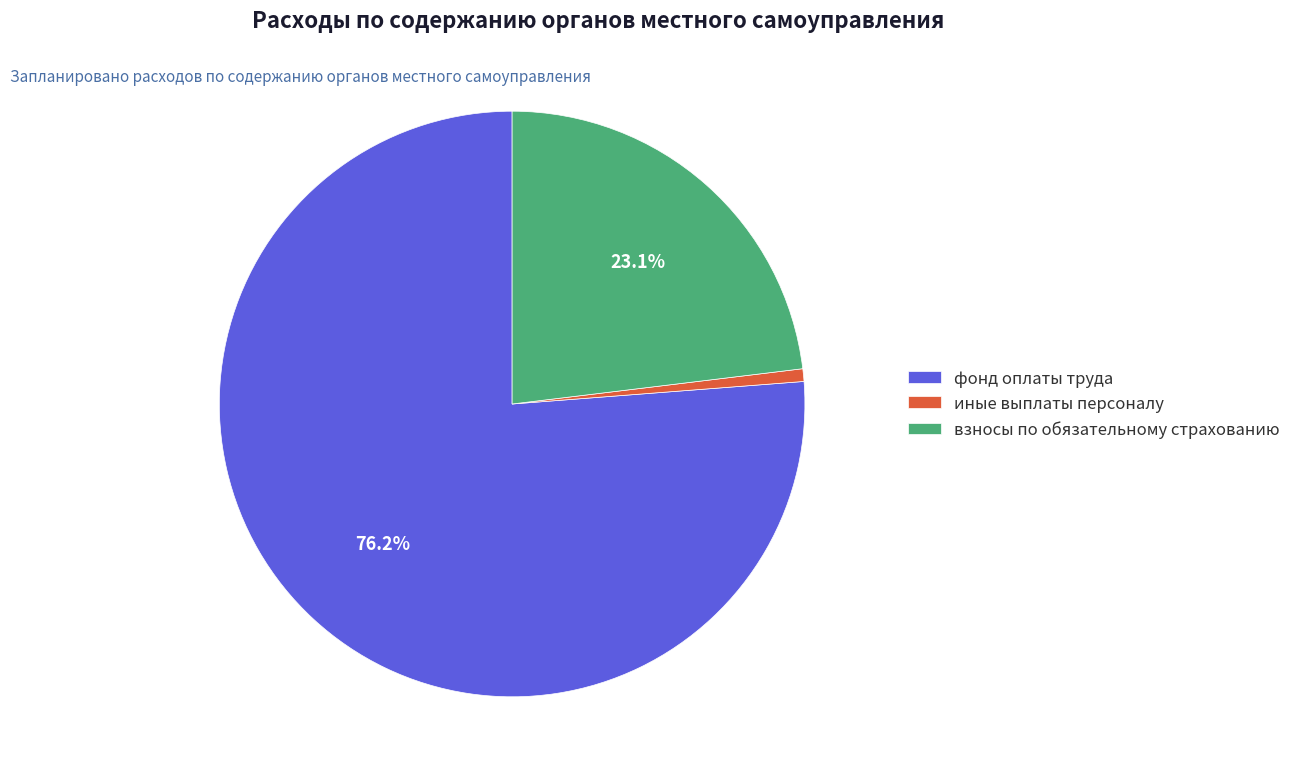

To the nearest percent, what is the average slice percentage?

33%